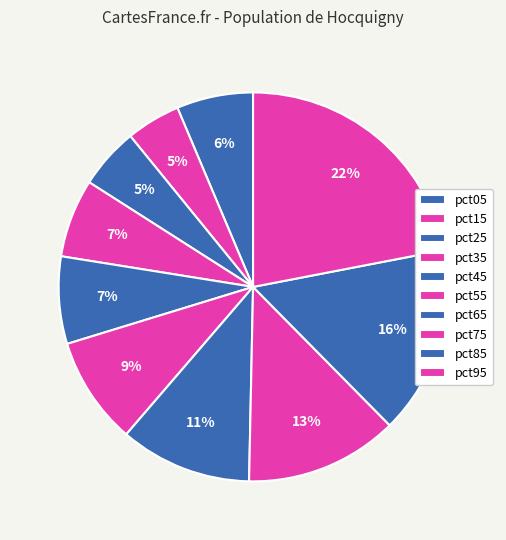

What is the smallest slice in the pie chart?

pct15